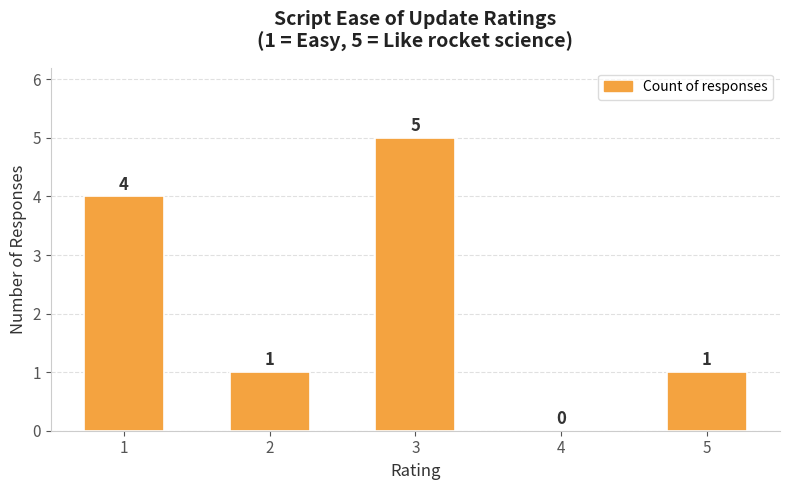

What is the ratio of the value at 3 to the value at 5?

5.0